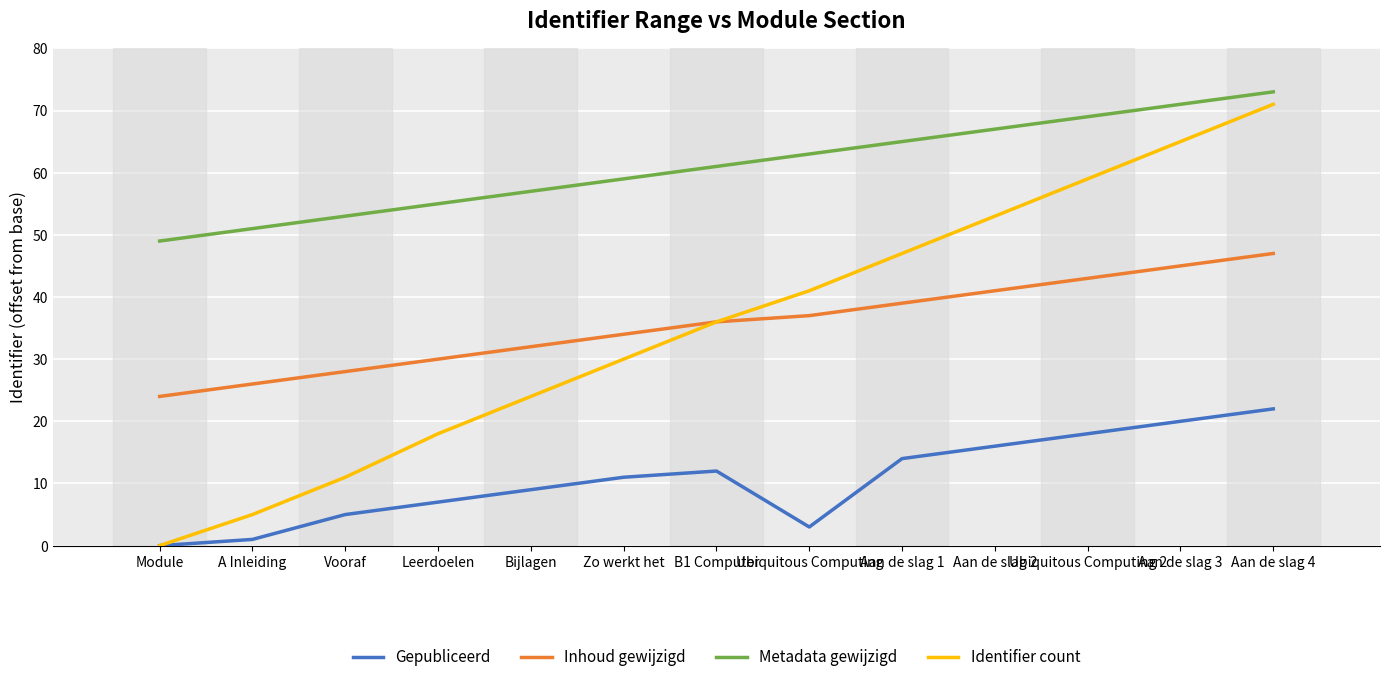

What are all the series names shown in the legend?

Gepubliceerd, Inhoud gewijzigd, Metadata gewijzigd, Identifier count